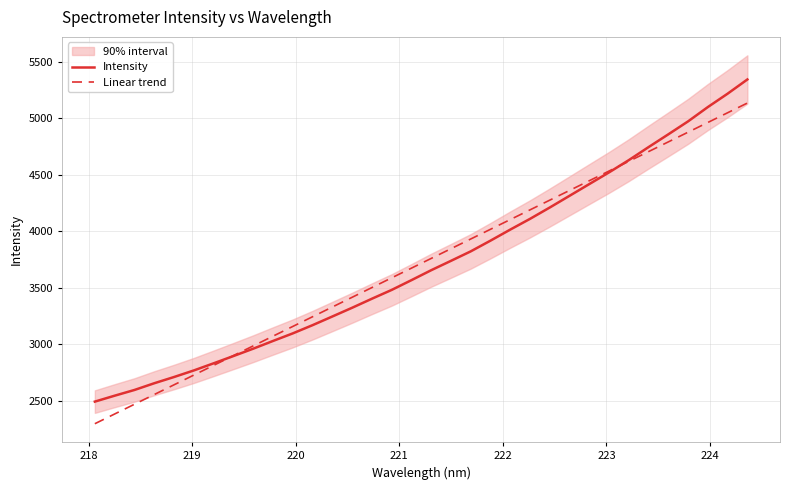

What is the smallest value displayed?

2298.2